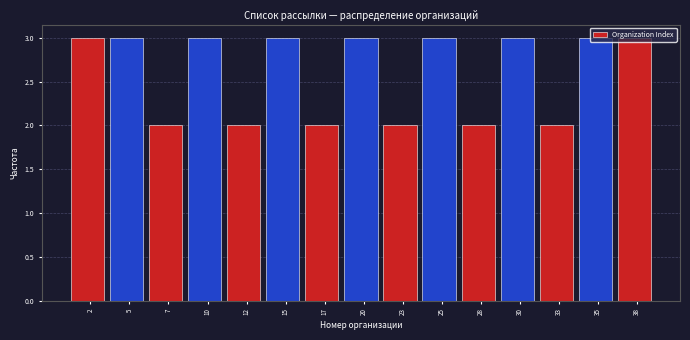

What is the value of the 1st bar from the left?

3